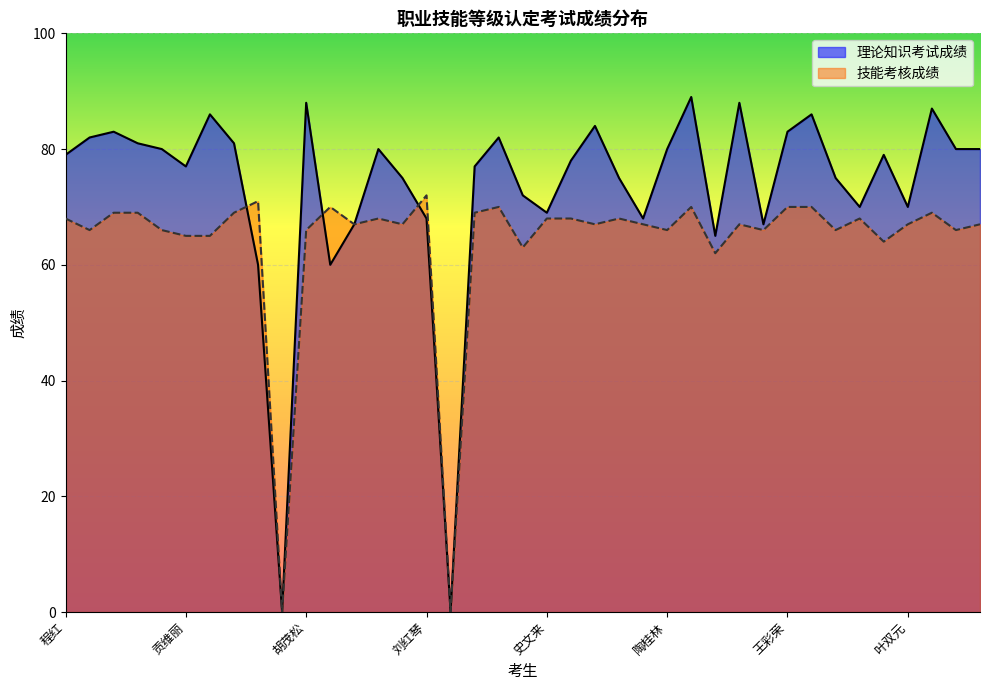

Reading left to right, what are all the values shown in this chart?

理论知识考试成绩: 79	82	83	81	80	77	86	81	60	0	88	60	67	80	75	68	0	77	82	72	69	78	84	75	68	80	89	65	88	67	83	86	75	70	79	70	87	80	80
技能考核成绩: 68	66	69	69	66	65	65	69	71	0	66	70	67	68	67	72	0	69	70	63	68	68	67	68	67	66	70	62	67	66	70	70	66	68	64	67	69	66	67